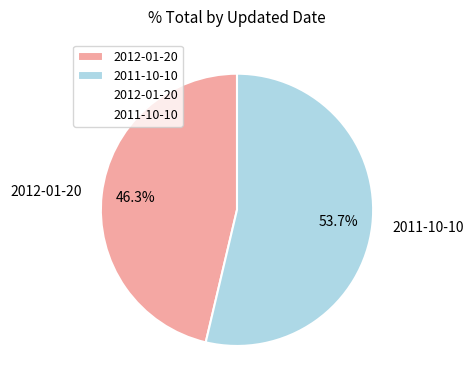

How many slices are in this pie chart?

2